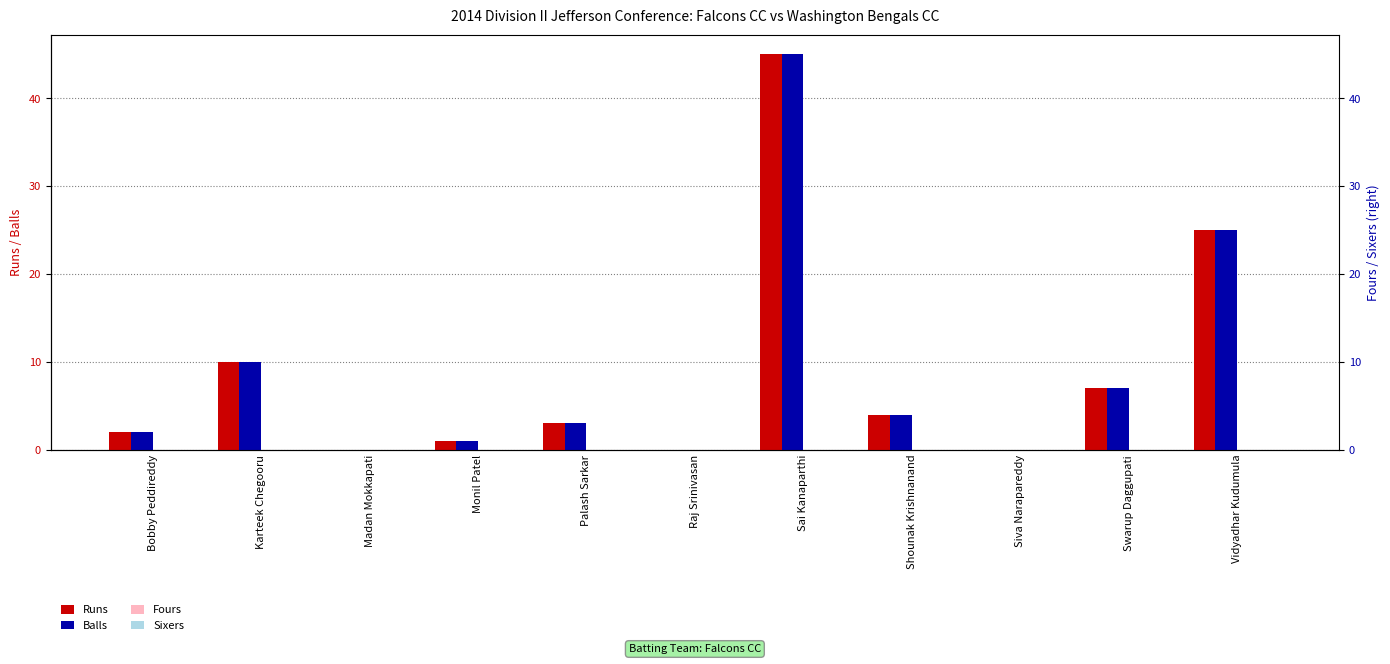

Are the bars grouped side by side (vs. stacked)?

Yes